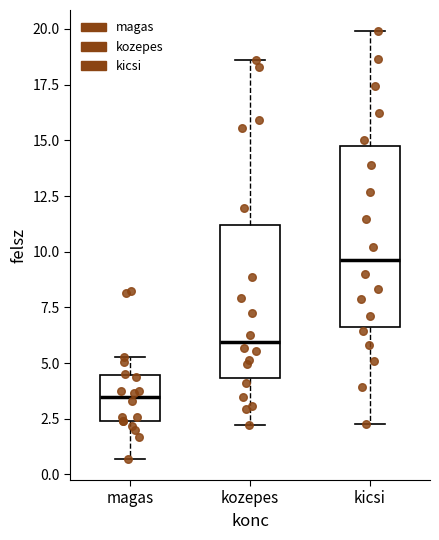

Where is the upper edge of the box for kicsi on the y-axis? The values are not printed on the chart, so give them approximately, as read against the axis.

14.5